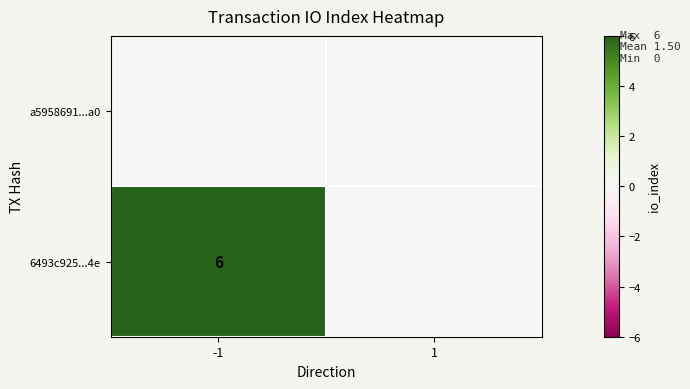

The 6493c925...4e series shows 6 at -1. True or false?

True